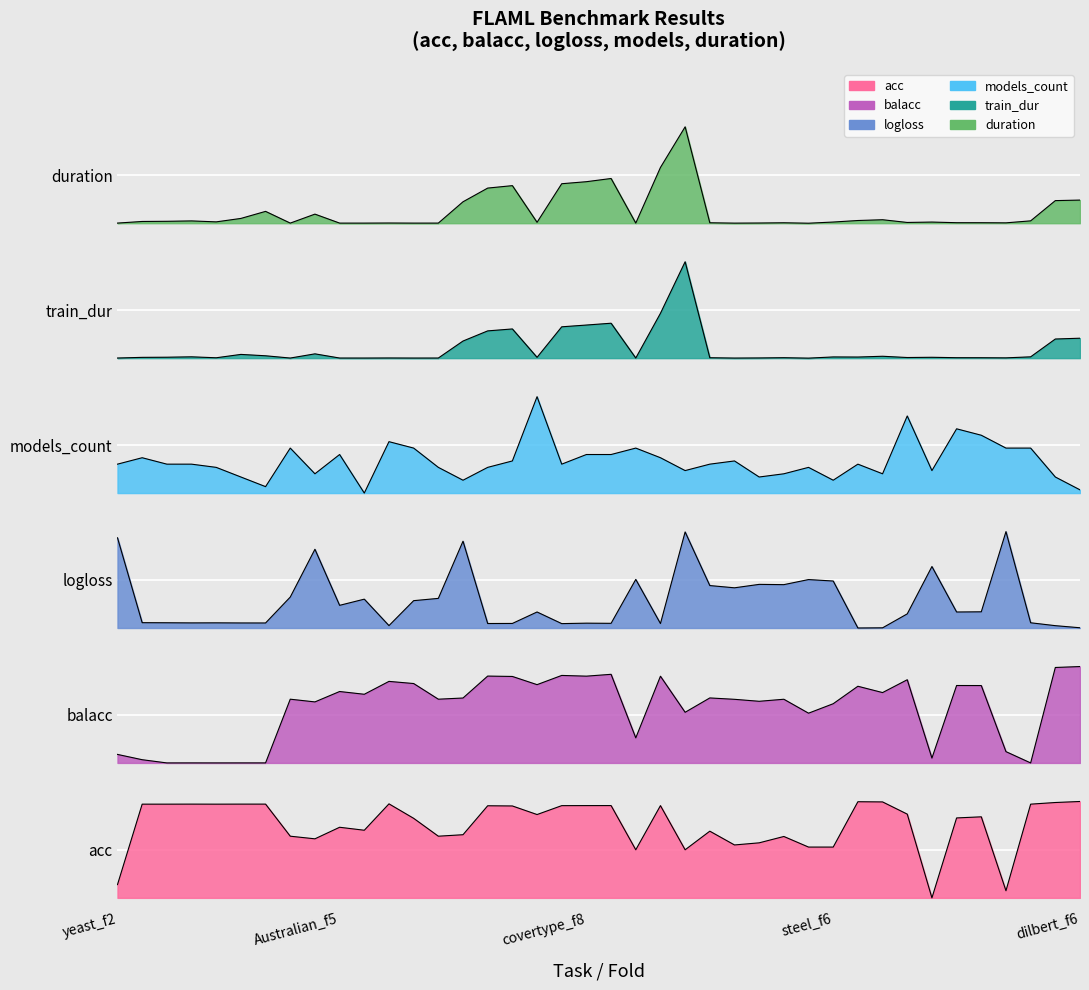

What is the difference between the maximum and minimum values in the models_count series?

1.0